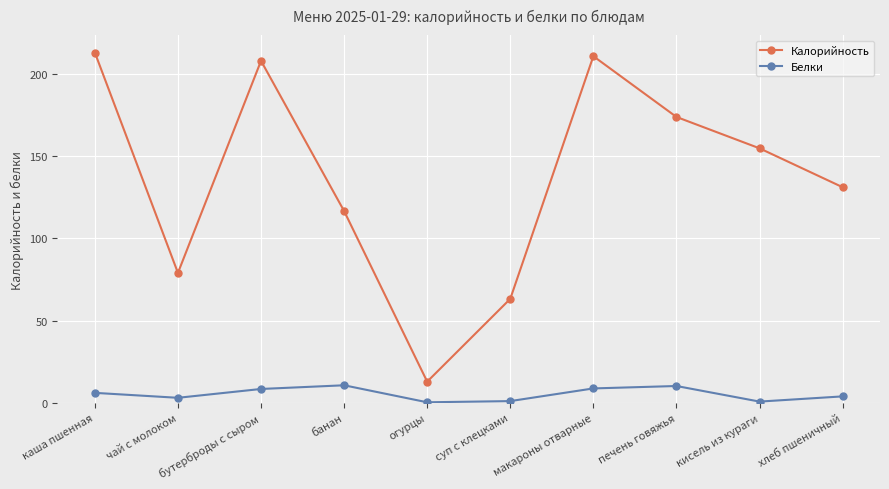

List the series in order of their overall mean, lowest first.

Белки, Калорийность